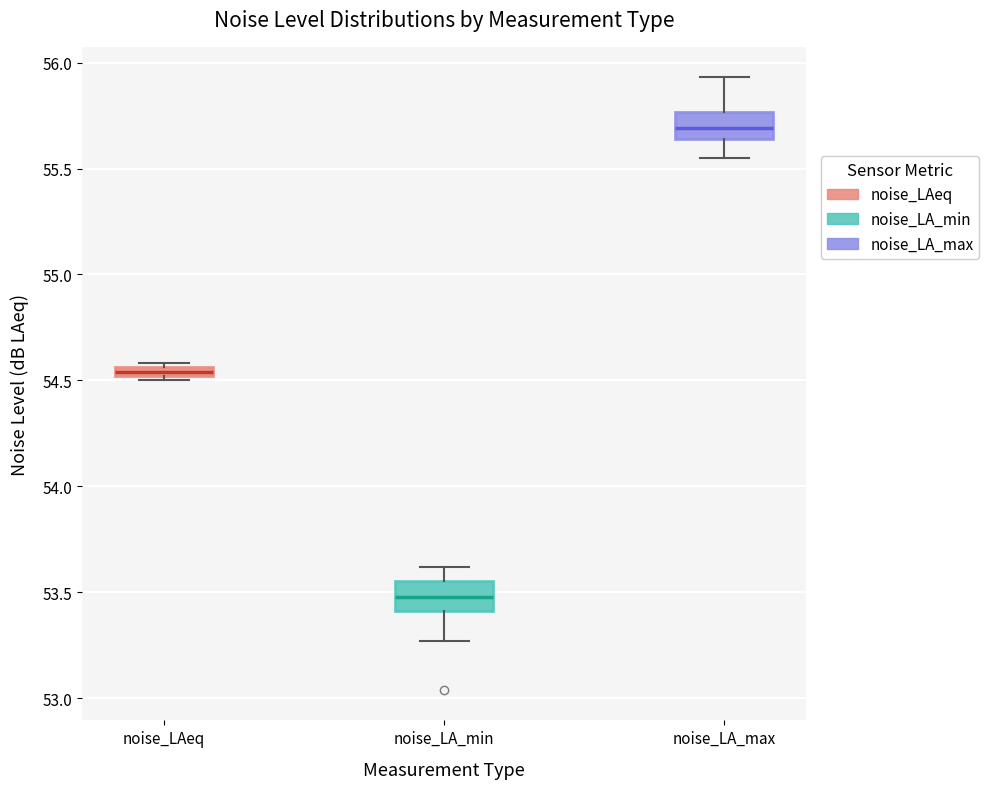

Which box's median line is the lowest?

noise_LA_min